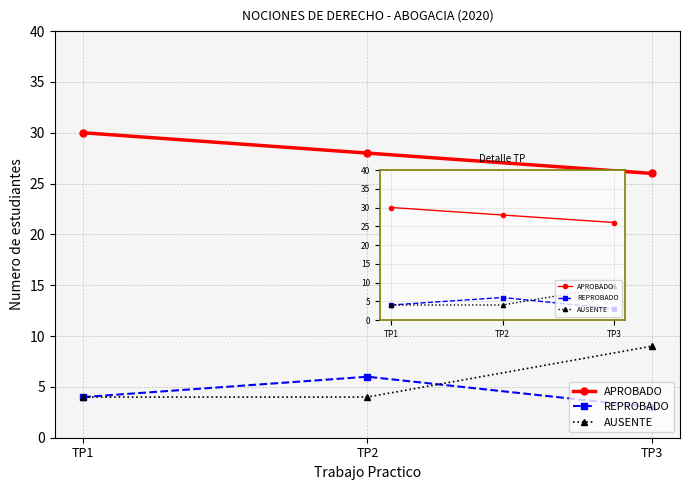

Count the AUSENTE values in the range 4 to 9.

3